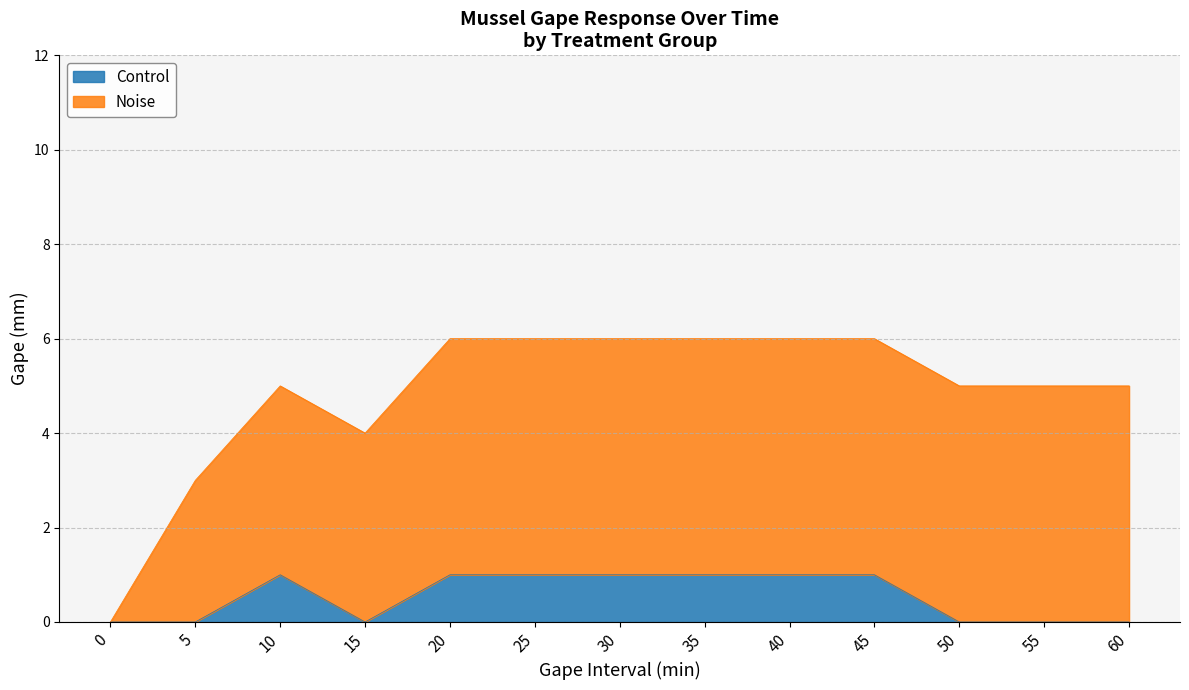

List the labels in order of value, smallest first.

0, 5, 15, 50, 55, 60, 10, 20, 25, 30, 35, 40, 45